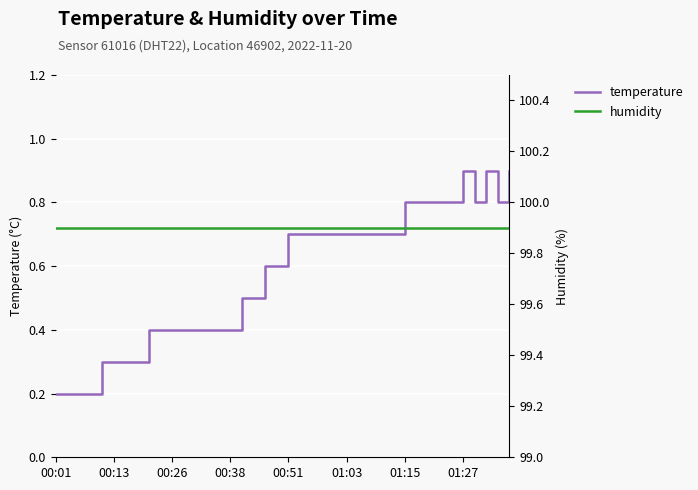

Which series has the largest total across all categories?

humidity